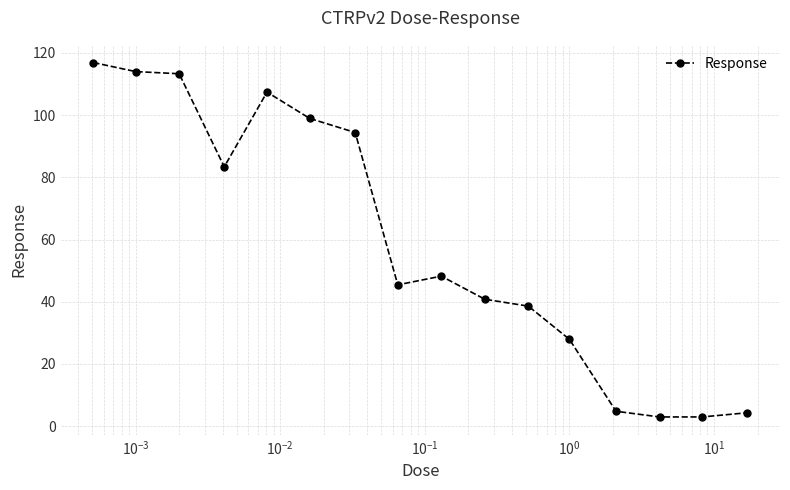

What is the difference between the maximum and minimum values?

113.9